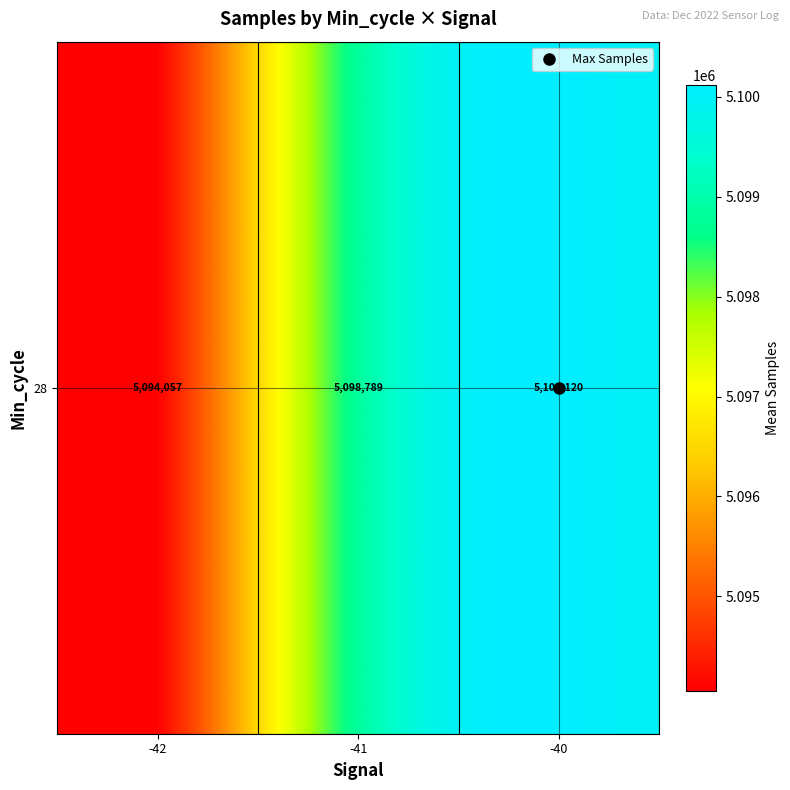

List the labels in order of value, largest first.

-40, -41, -42